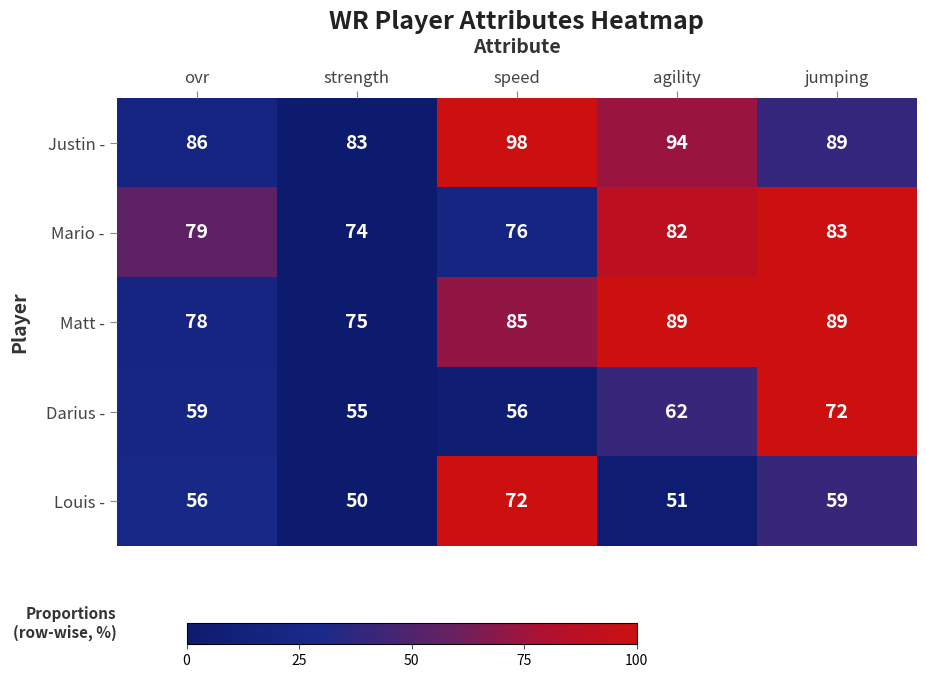

Reading left to right, what are all the values shown in this chart?

Justin -: 86	83	98	94	89
Mario -: 79	74	76	82	83
Matt -: 78	75	85	89	89
Darius -: 59	55	56	62	72
Louis -: 56	50	72	51	59